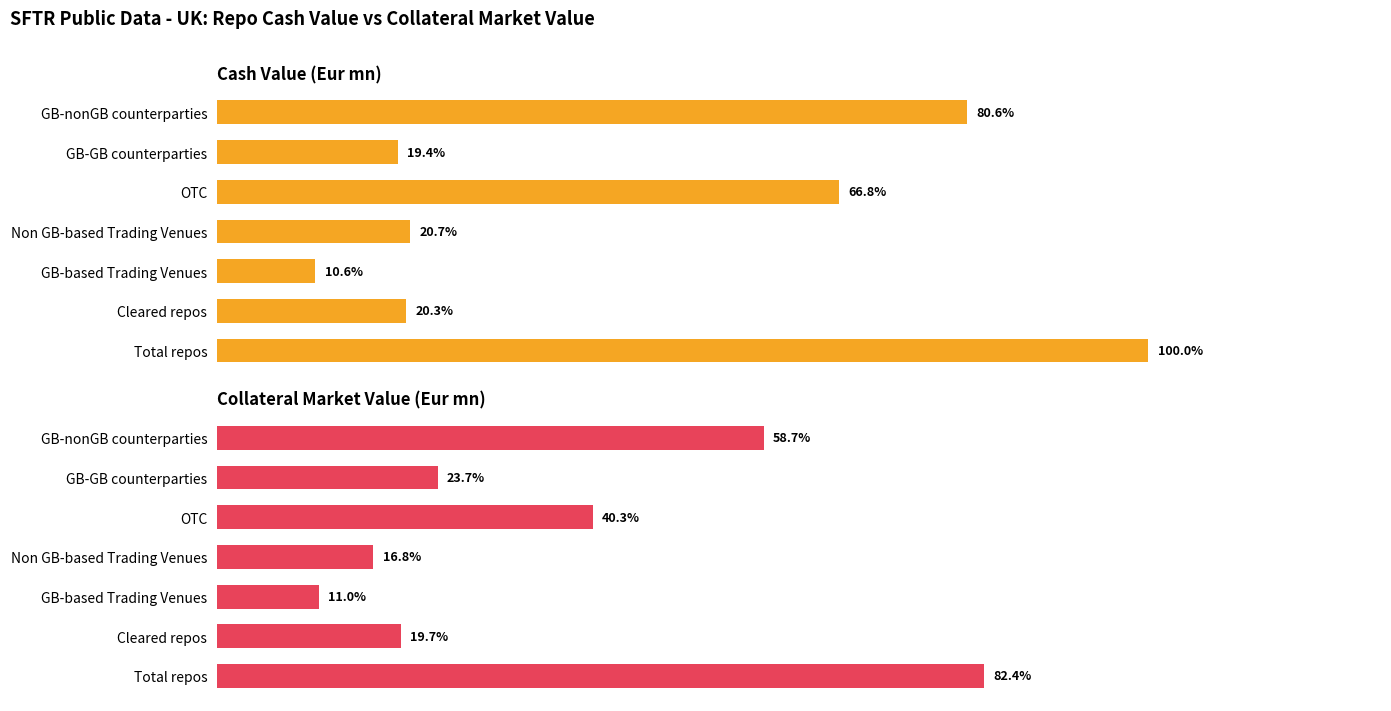

Reading left to right, transcribe all the data shown in this chart.

Cash Value (Eur mn): 8773211.1	1783083.4	926277.5	1818880.3	5858528.8	1701933.8	7068643.5
Collateral Market Value (Eur mn): 7228442.6	1731490.4	961605.3	1472371.9	3539595.8	2079248.9	5149147.5